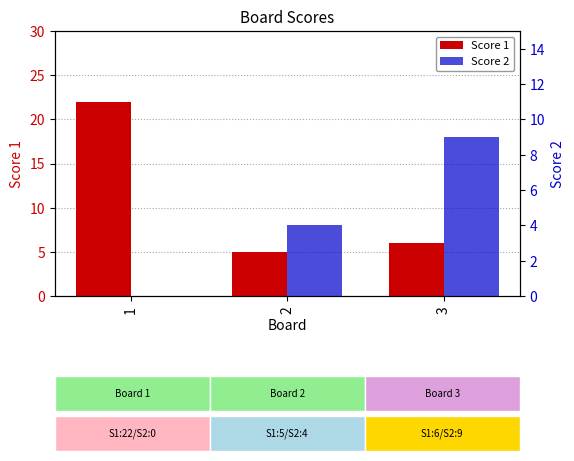

Which series has the largest range (max minus min)?

Score 1